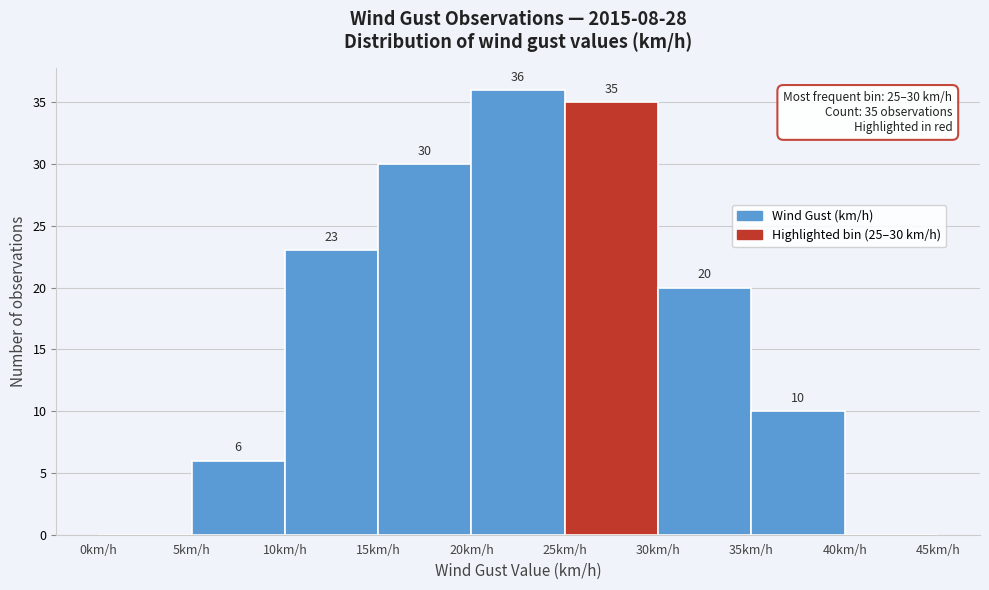

Which range on the x-axis has the tallest bar?

20 to 25